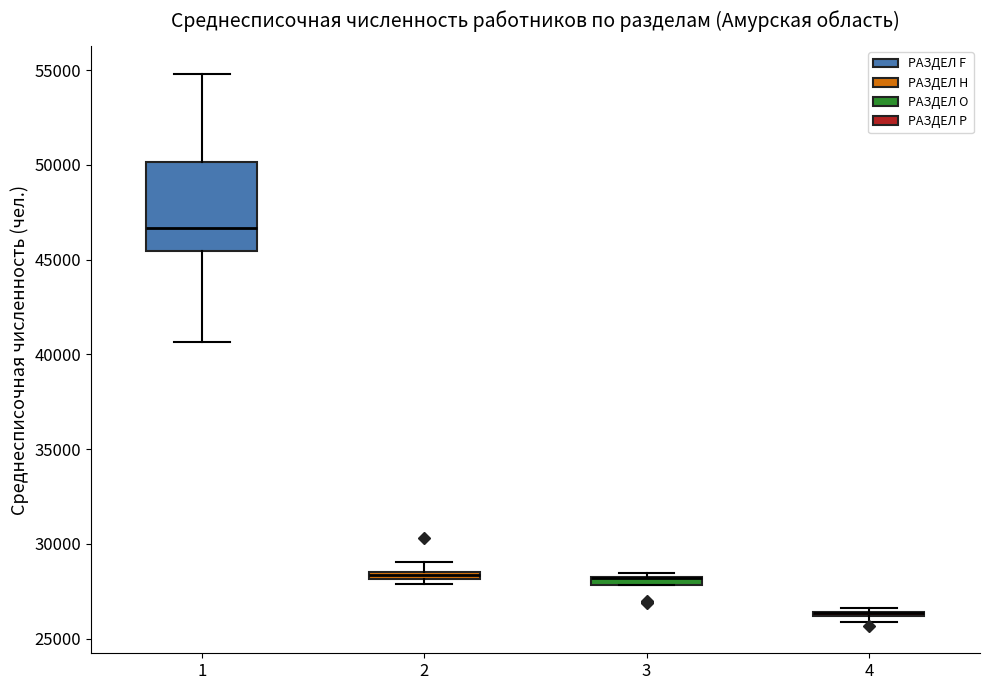

Which box is the tallest, from its lower edge to its upper edge?

1